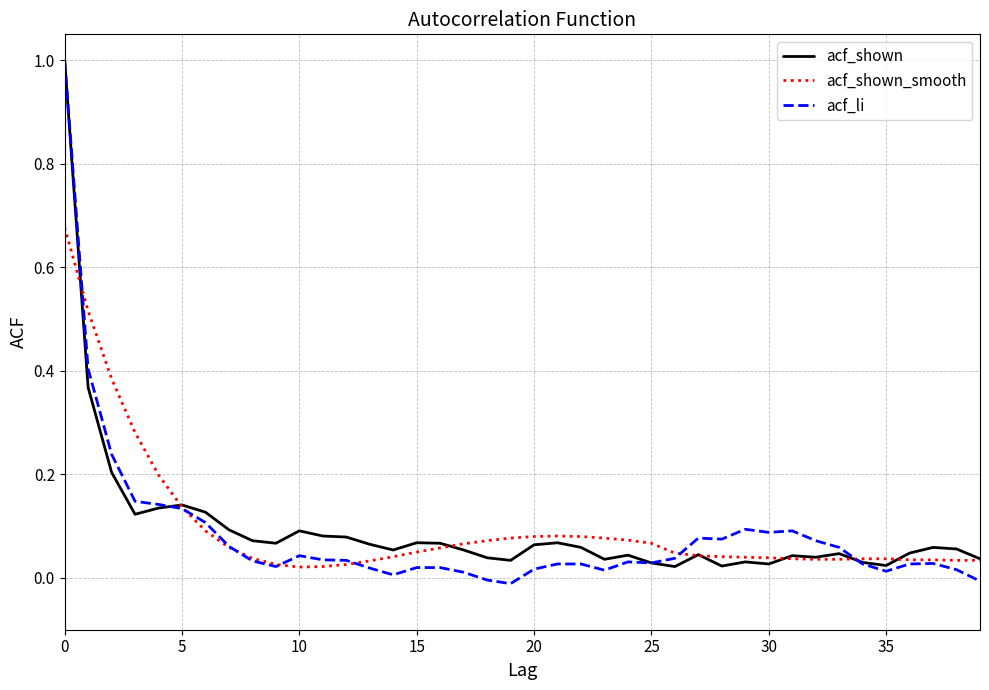

Which series has the largest range (max minus min)?

acf_li